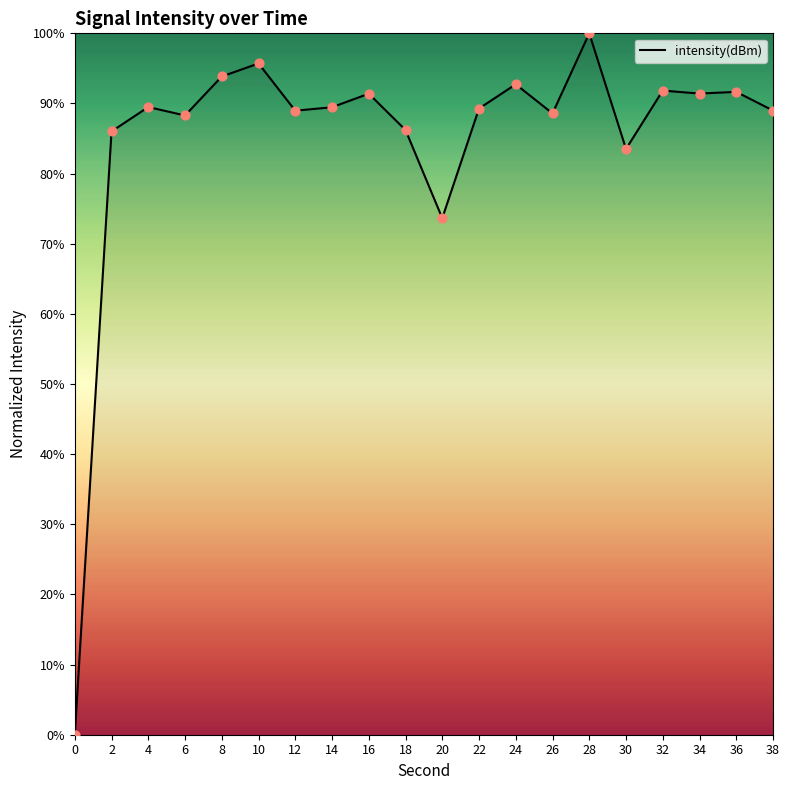

What is the change in value from 30 to 38?

+5.5